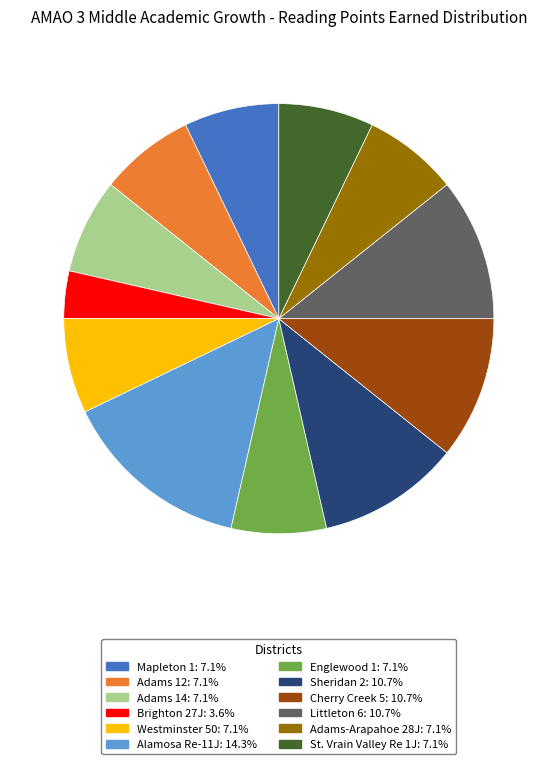

Is the sum of Westminster 50 and Adams-Arapahoe 28J greater than half?

No